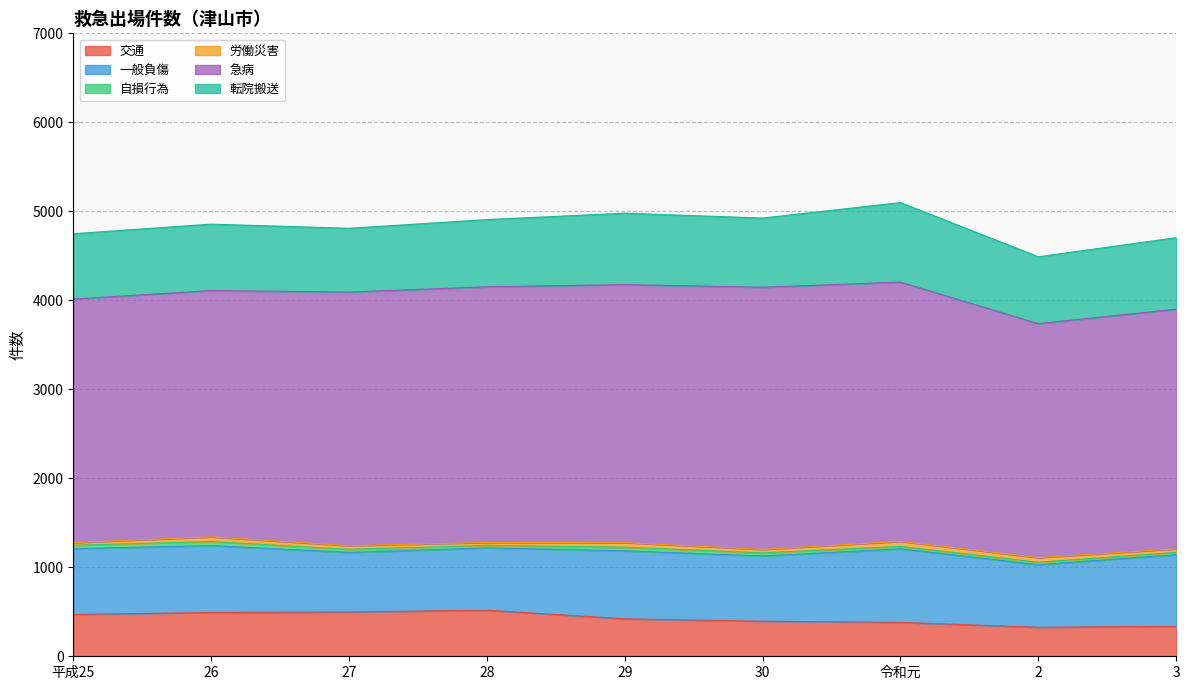

What position from the right is 2?

2